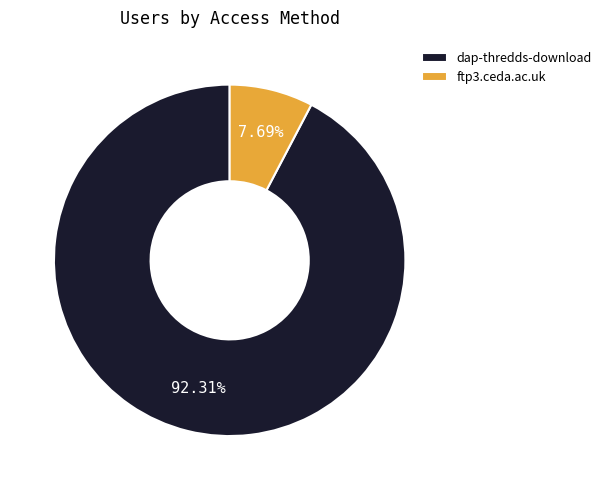

Approximately how many times larger is the value at dap-thredds-download compared to ftp3.ceda.ac.uk?

12.0